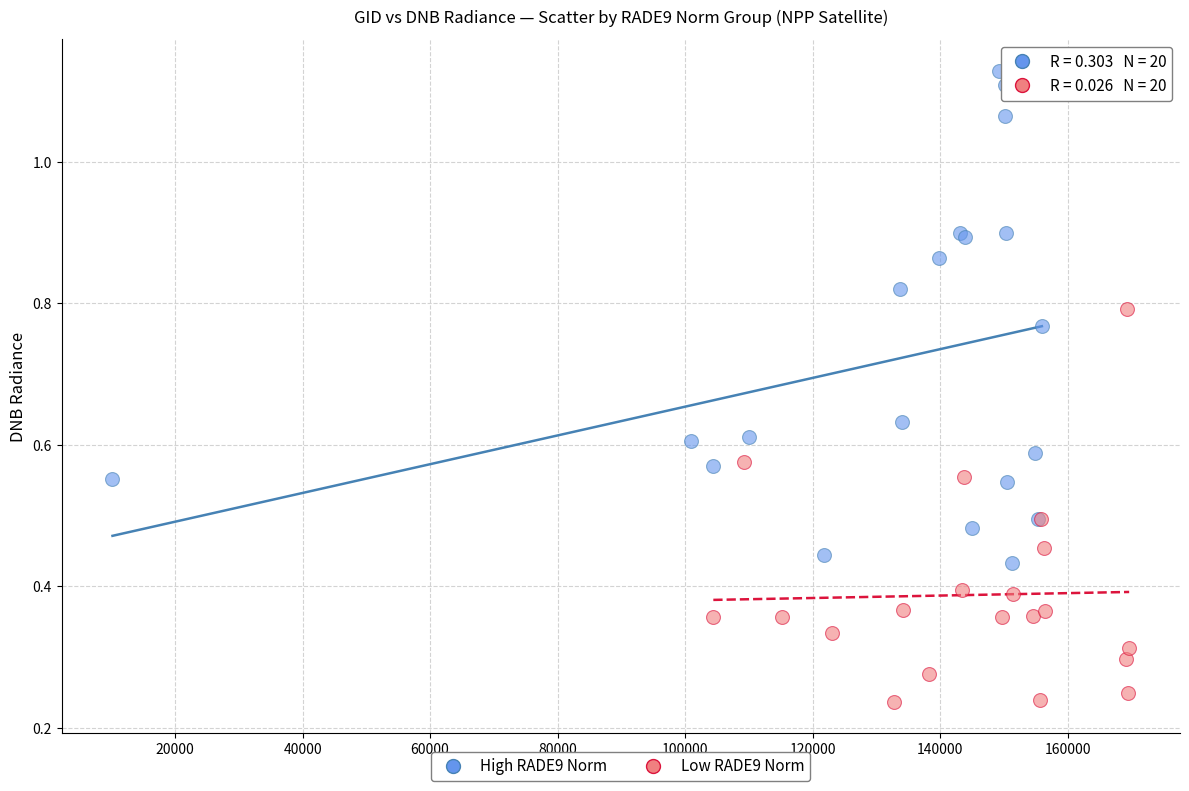

Which series has the largest Y range (max minus min)?

High RADE9 Norm